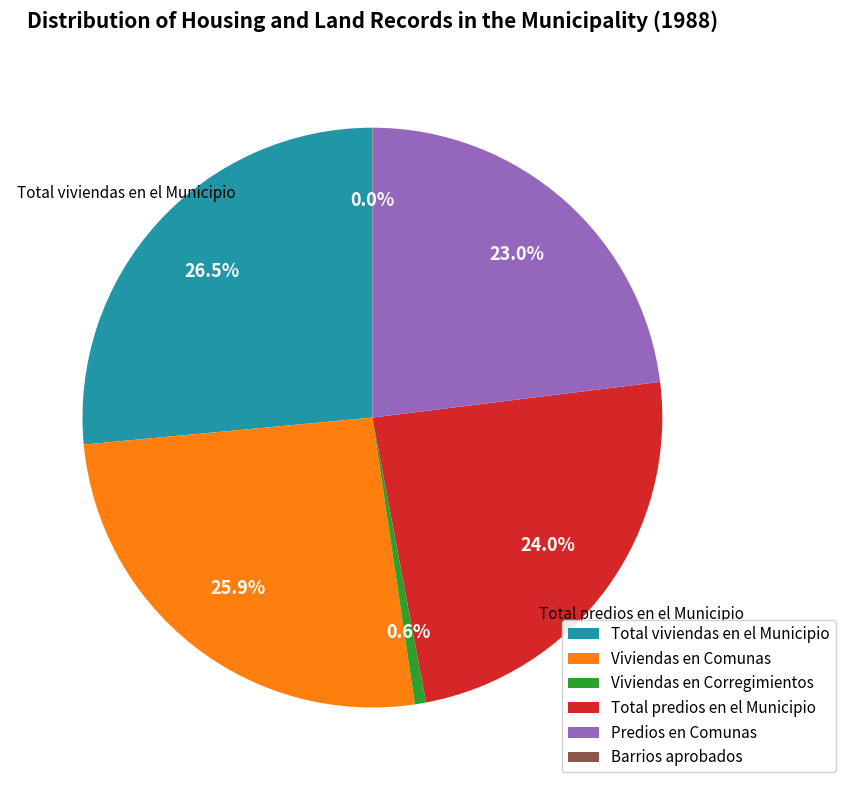

What is the total percentage of Predios en Comunas and Viviendas en Corregimientos?

23.6%